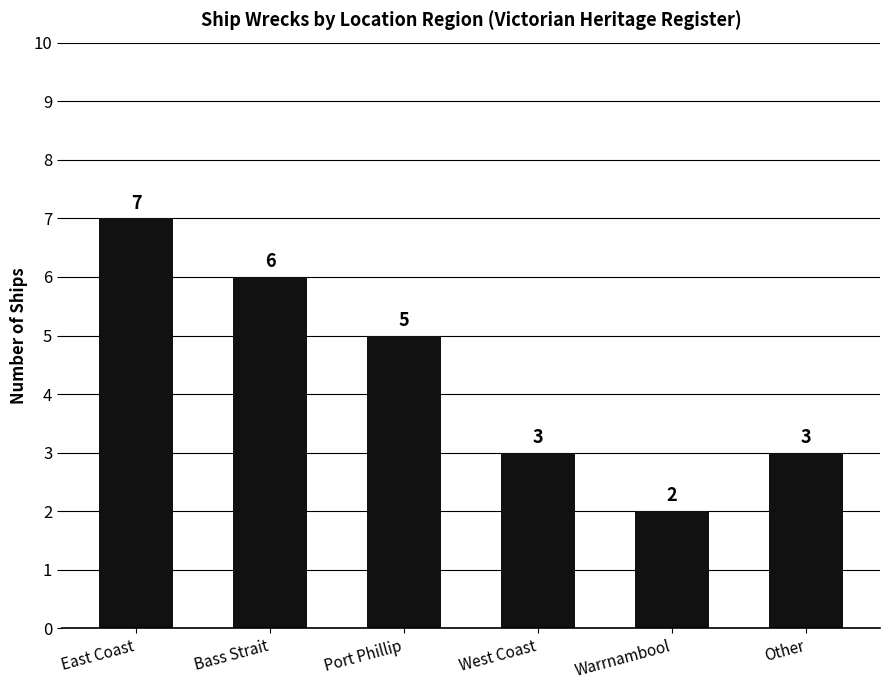

What is the maximum value shown in the chart?

7